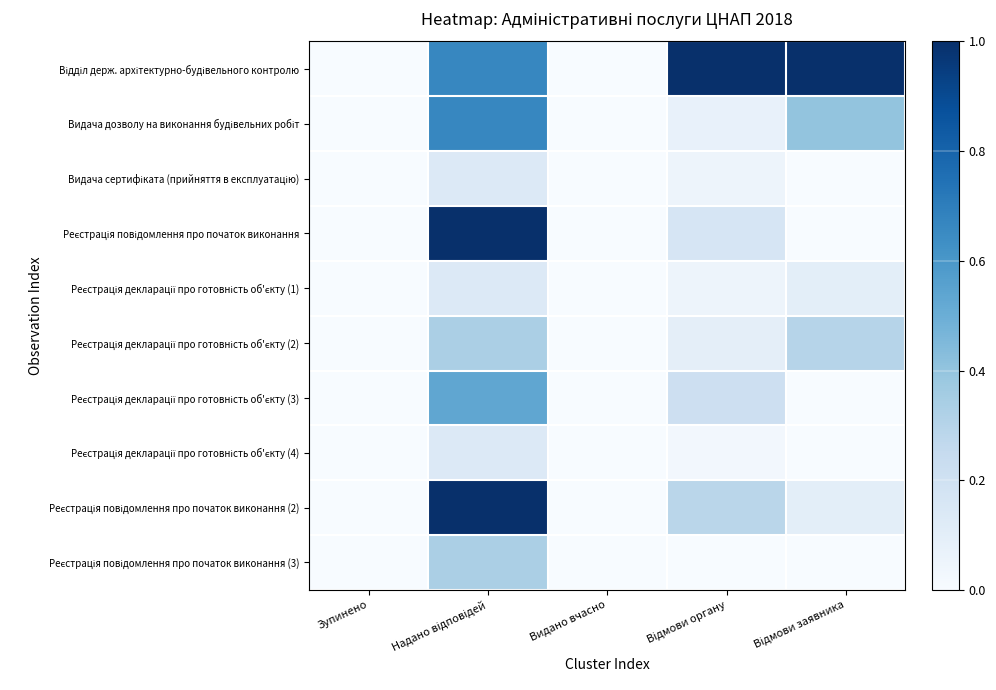

Which series has the largest total across all categories?

Відділ держ. архітектурно-будівельного контролю